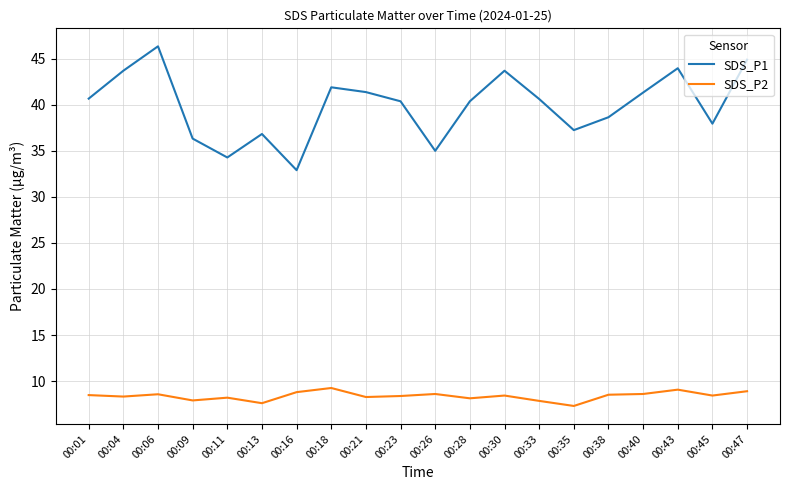

How many lines are shown in the chart?

2